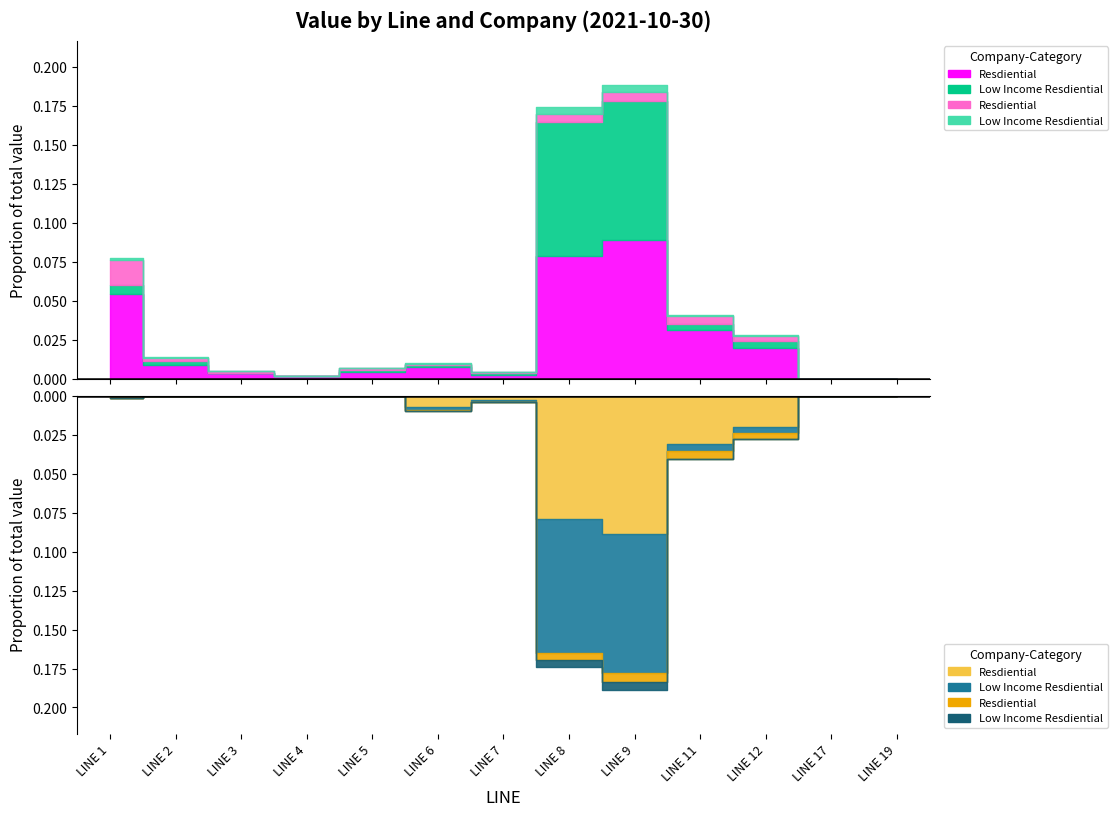

True or false: BOSTON-Resdiential-GRID and COLONIAL-Low Income Resdiential-GRID cross at least once.

False